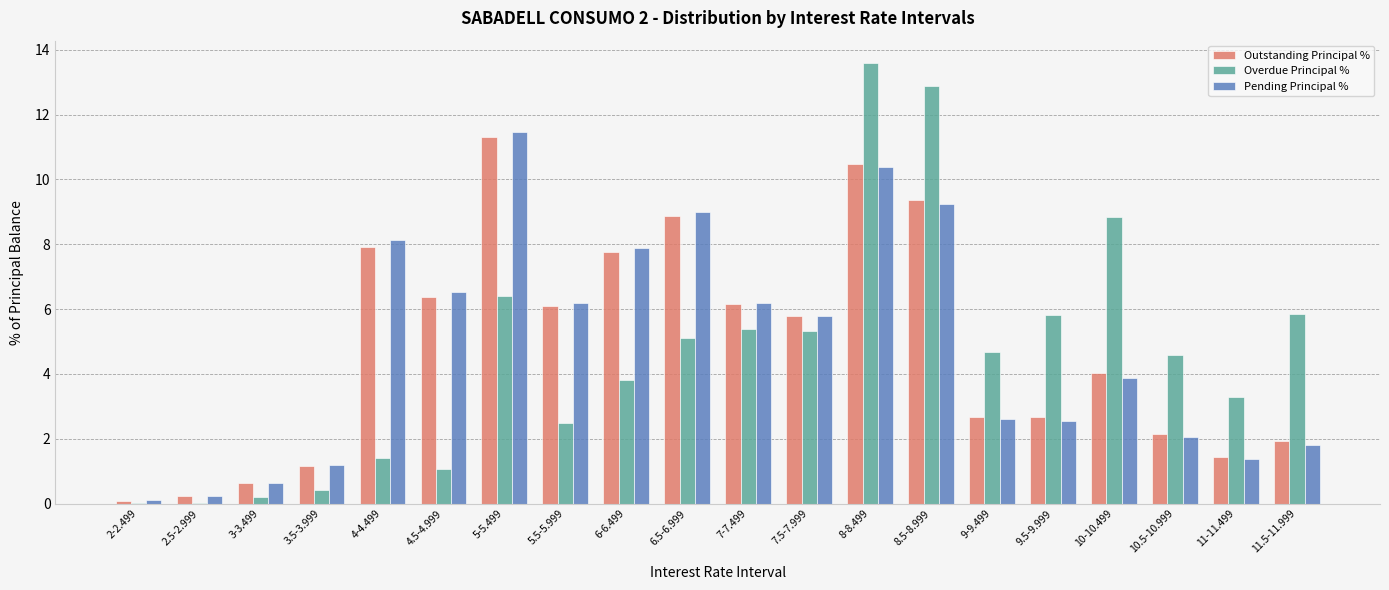

Is it true that Outstanding Principal % equals 2.1 at 10.5-10.999?

True